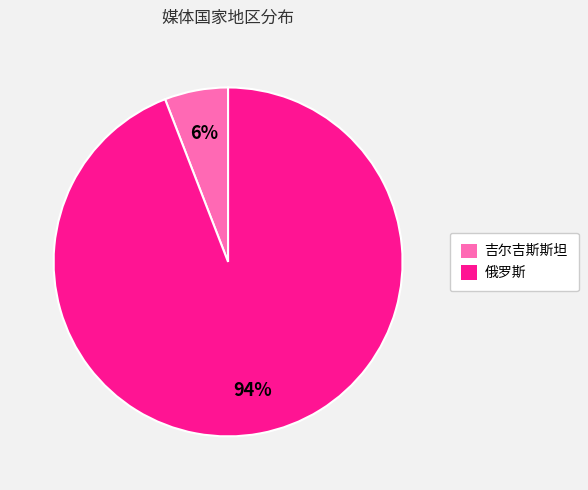

Is the sum of 吉尔吉斯斯坦 and 俄罗斯 greater than half?

Yes